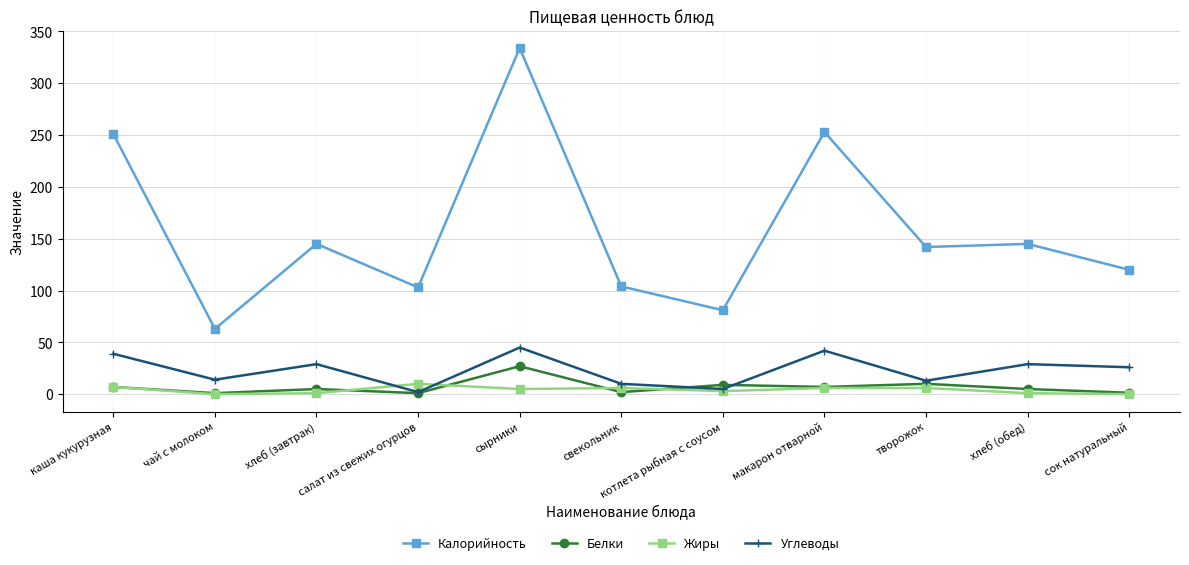

Which series has the largest range (max minus min)?

Калорийность